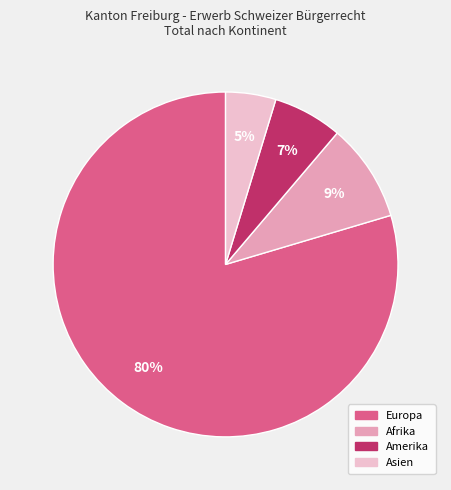

Which category has the smallest portion of the pie?

Asien